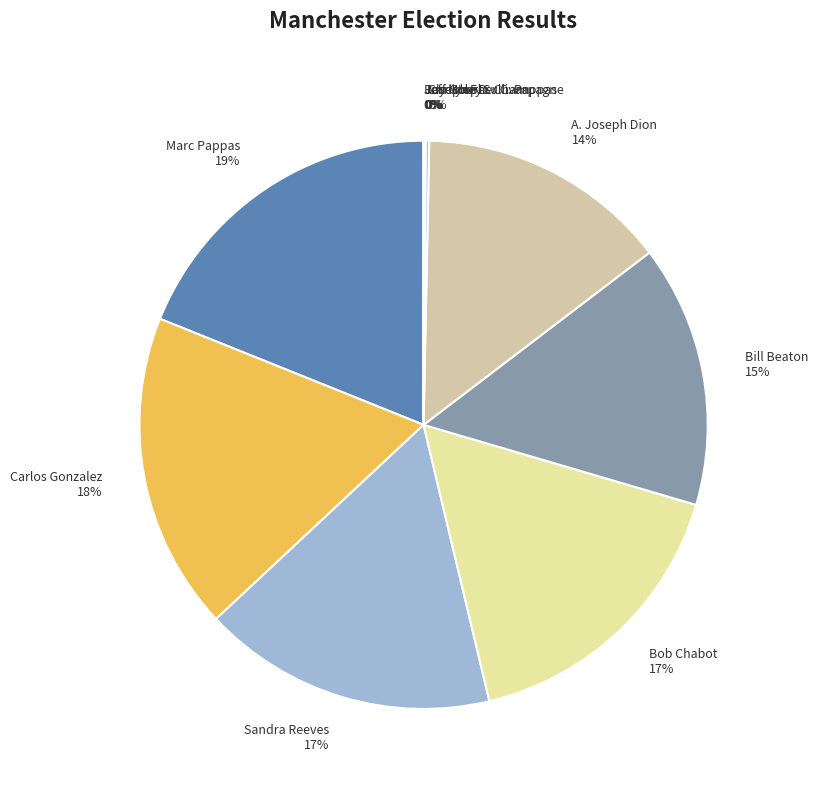

Which slice is the largest?

Marc Pappas